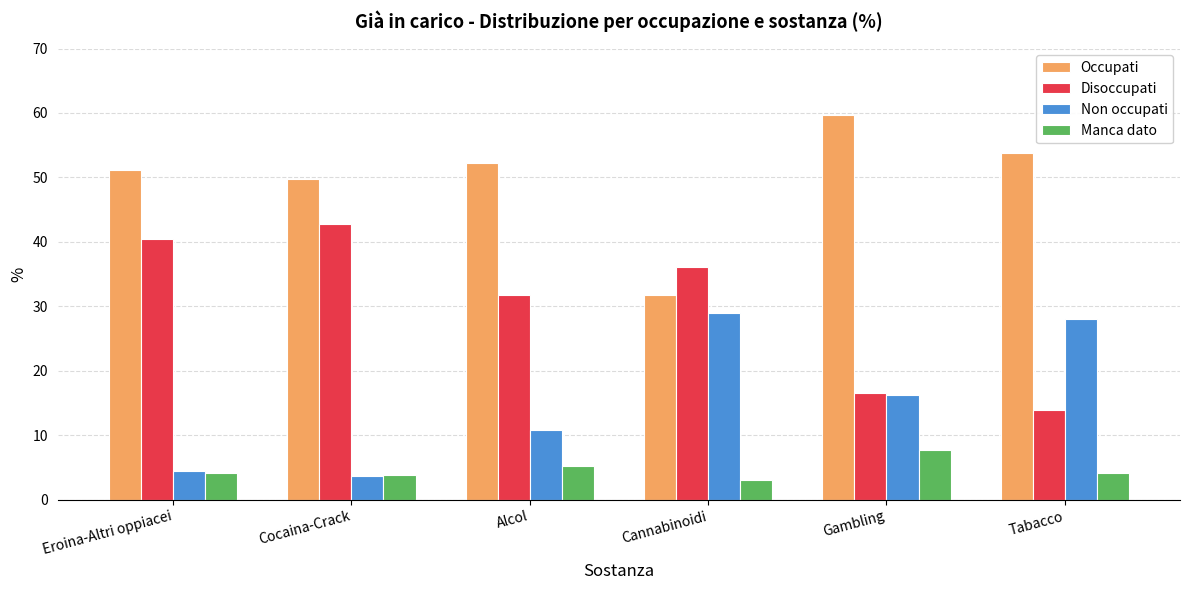

Which category has the lowest value in the Manca dato series?

Cannabinoidi